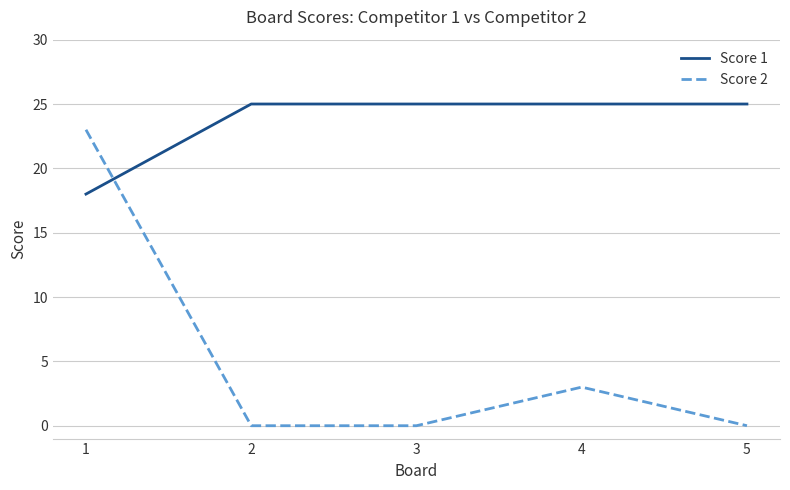

What is the spread (max minus min) of values at 4?

22